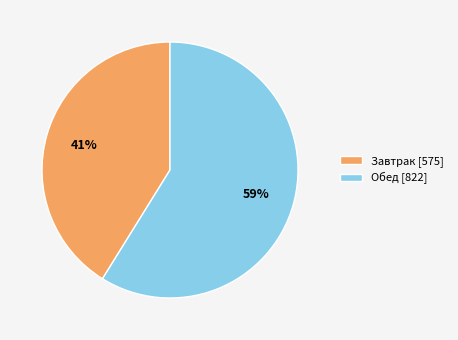

To the nearest percent, what is the combined percentage of Обед and Завтрак?

100%